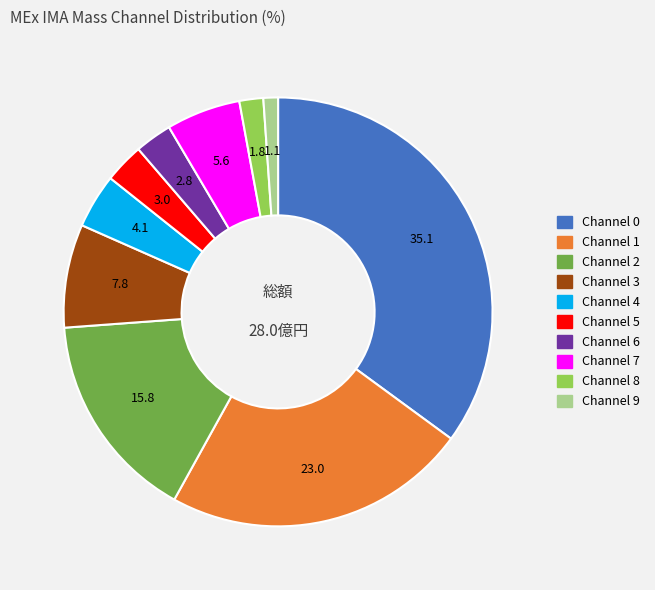

Does any single category account for the majority?

No